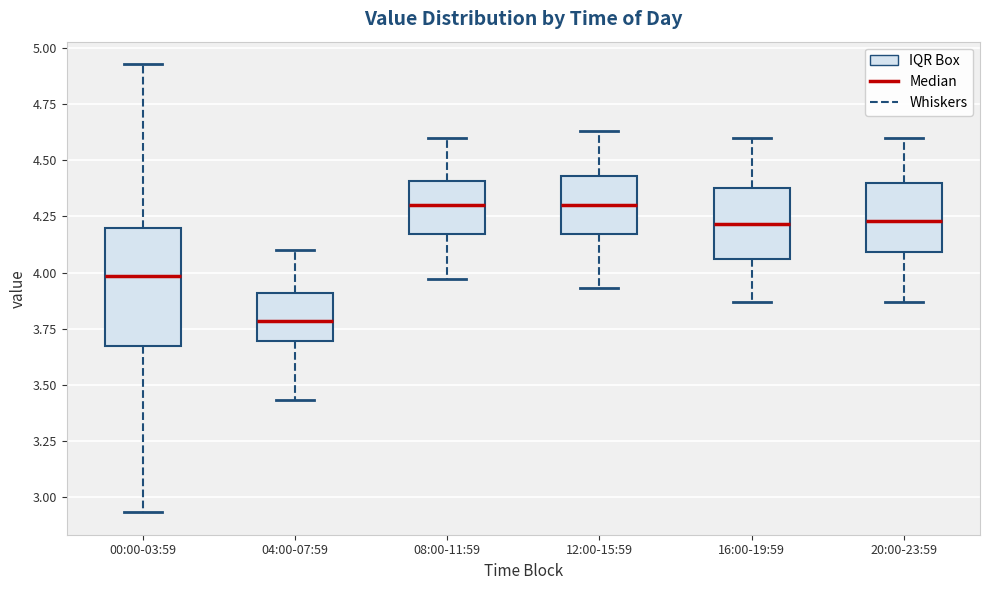

Comparing the boxes themselves (not the whiskers), which one is the tallest?

00:00-03:59